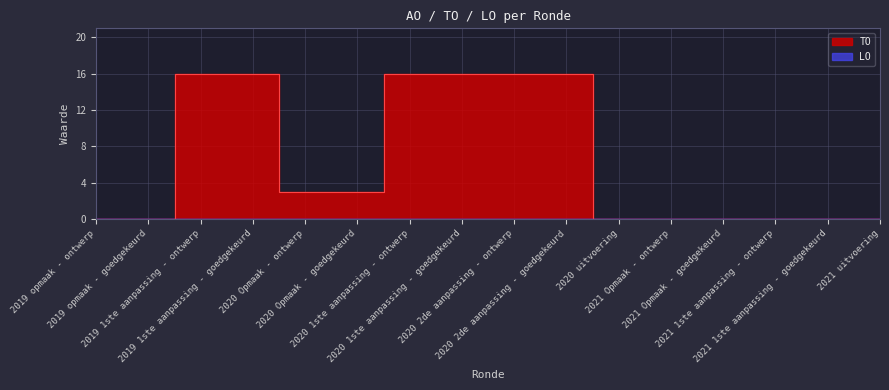

What is the label of the 10th point from the right?

2020 1ste aanpassing - ontwerp